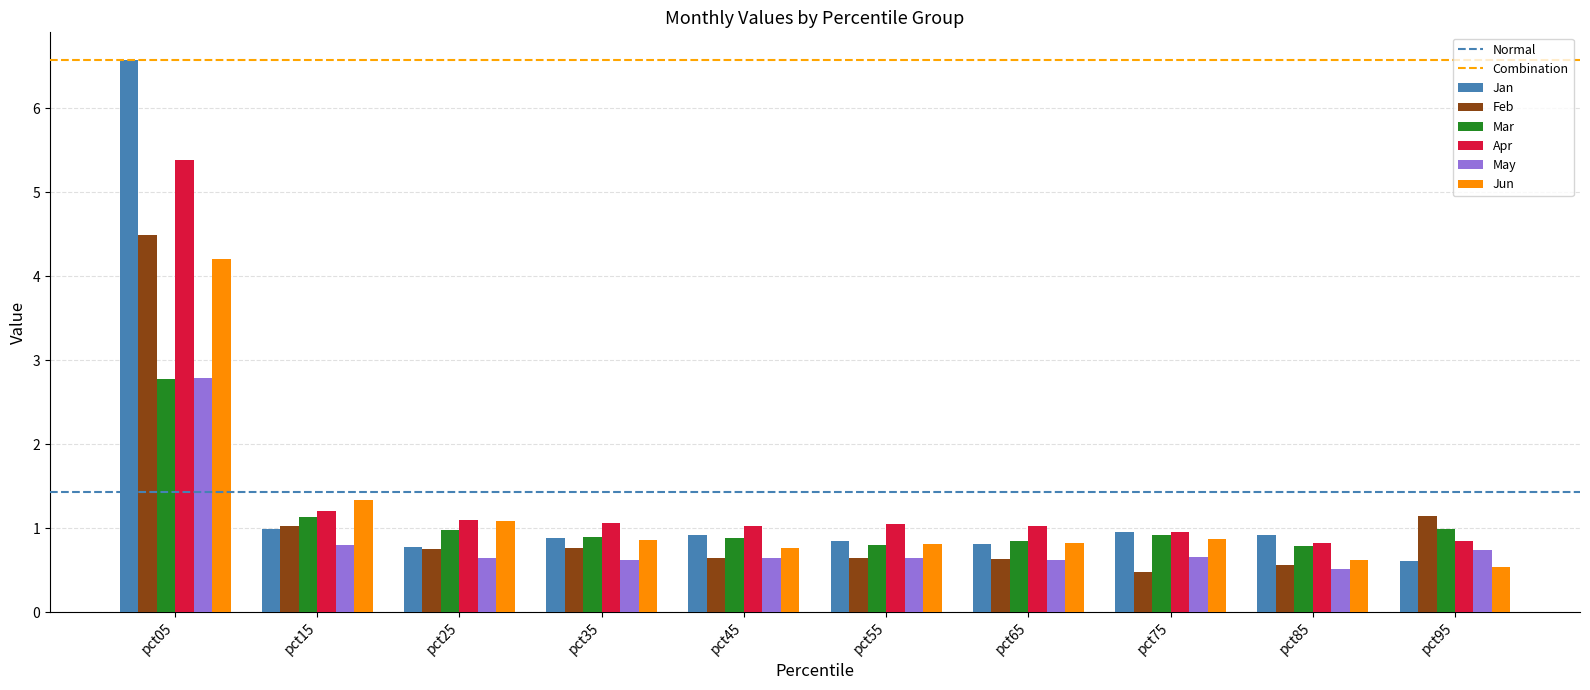

Are the bars grouped side by side (vs. stacked)?

Yes